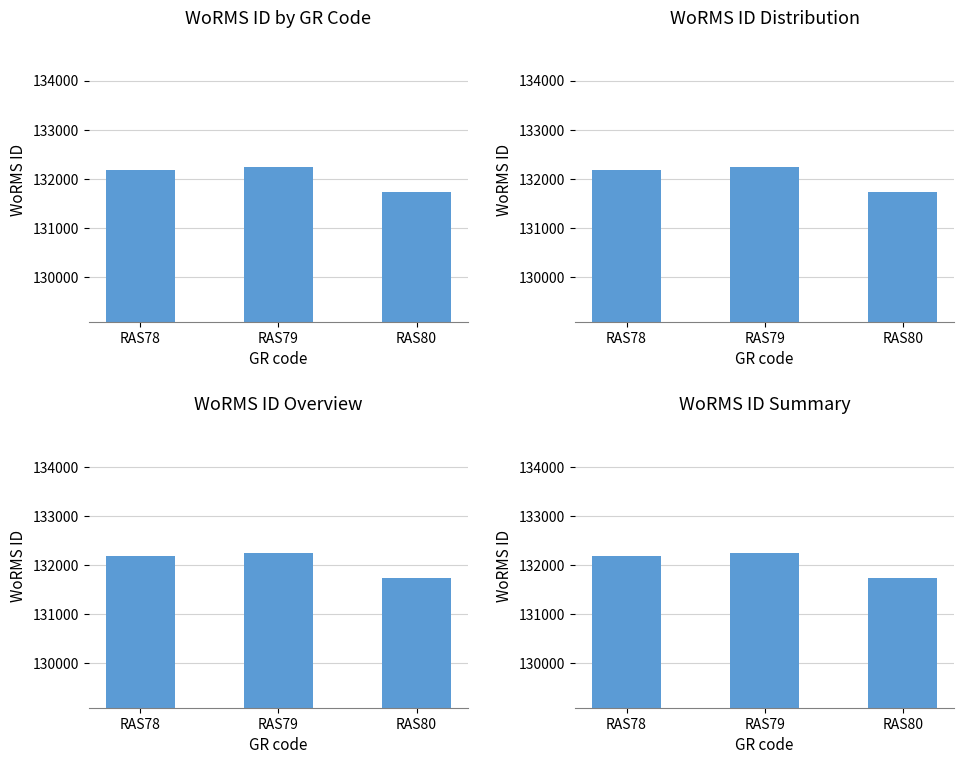

The value at RAS78 is 32748. True or false?

False